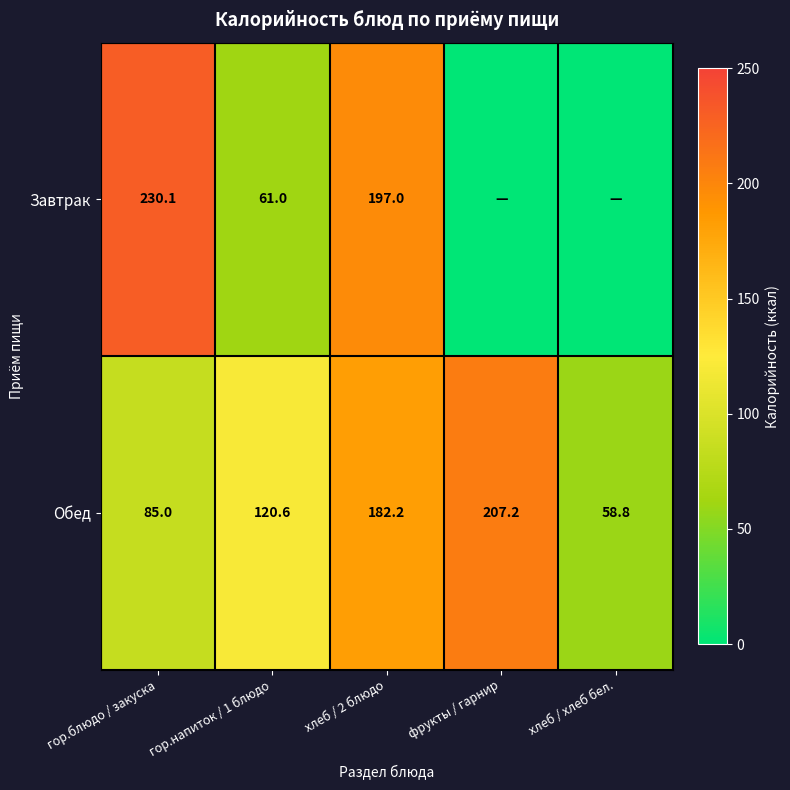

The value of Обед at хлеб / хлеб бел. is 58.8. True or false?

True